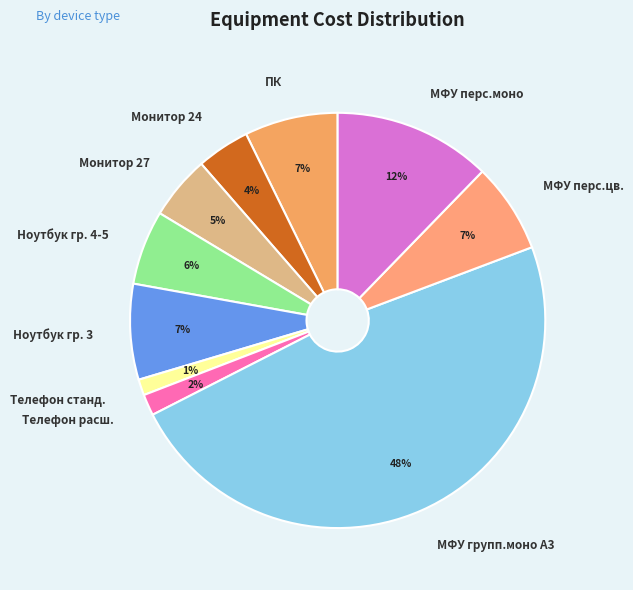

Is it true that МФУ перс.цв. is 16% of the pie?

False